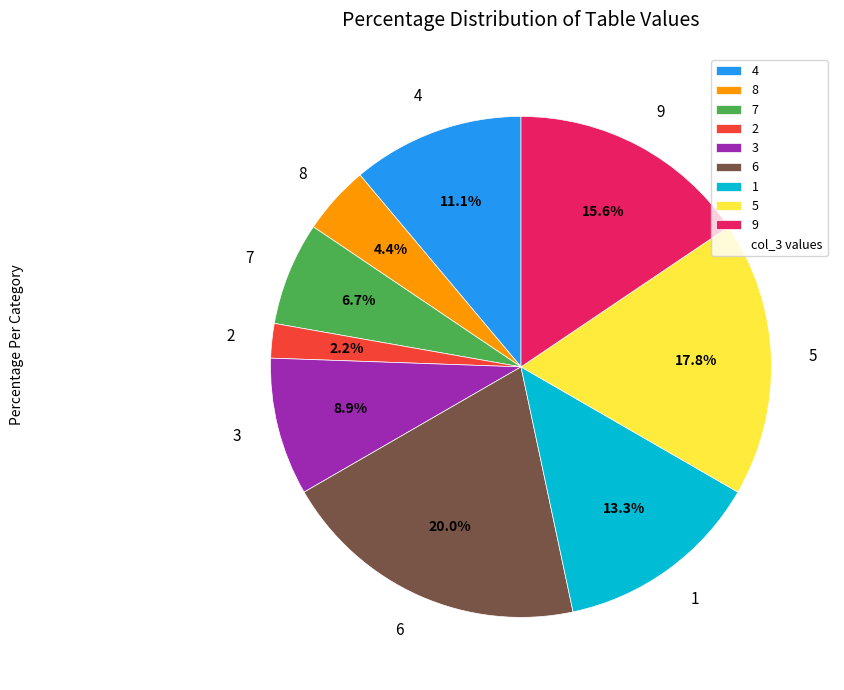

What is the ratio of the value at 2 to the value at 5?

0.1